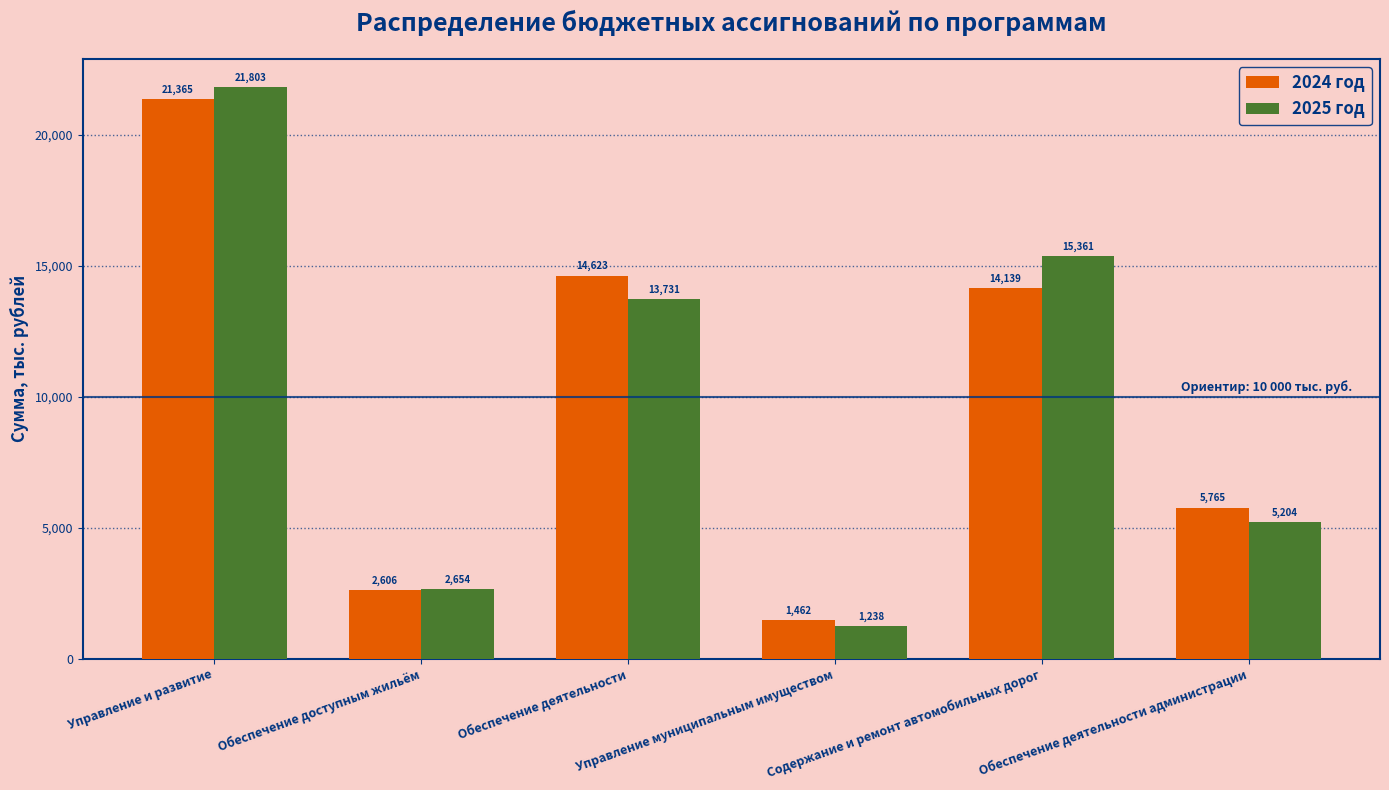

What are all the series names shown in the legend?

2024 год, 2025 год